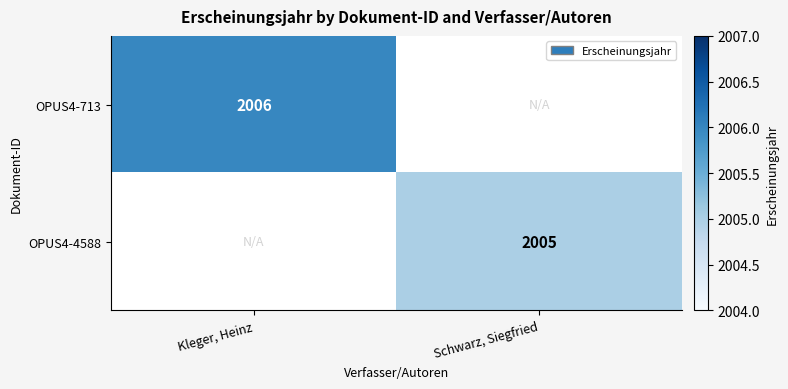

Is it true that OPUS4-4588 equals 2694 at Schwarz, Siegfried?

False